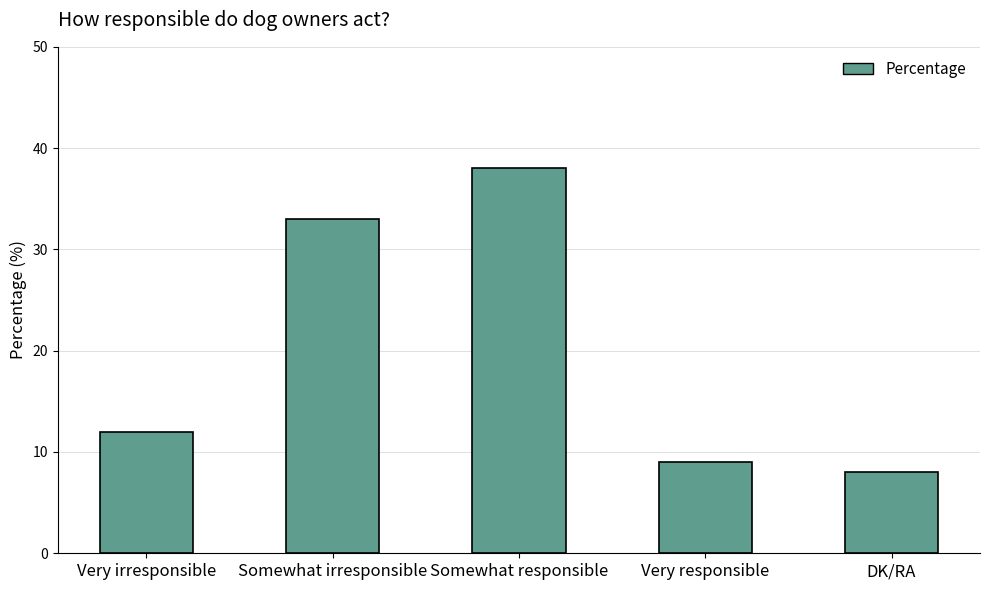

What is the sum of all values?

100